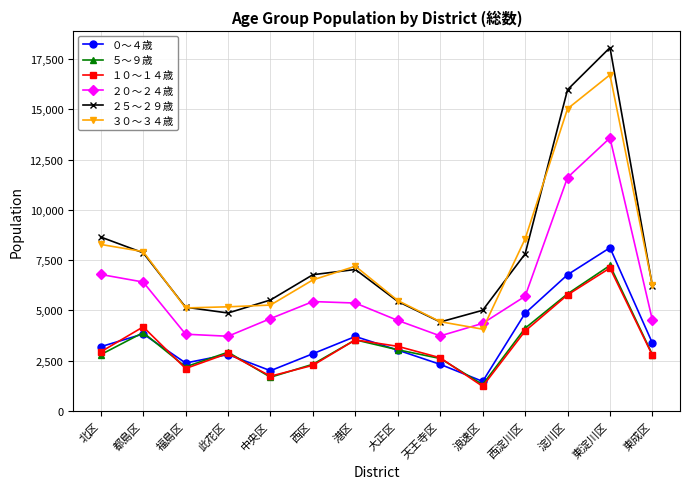

What is the total value across all series at 此花区?

22360